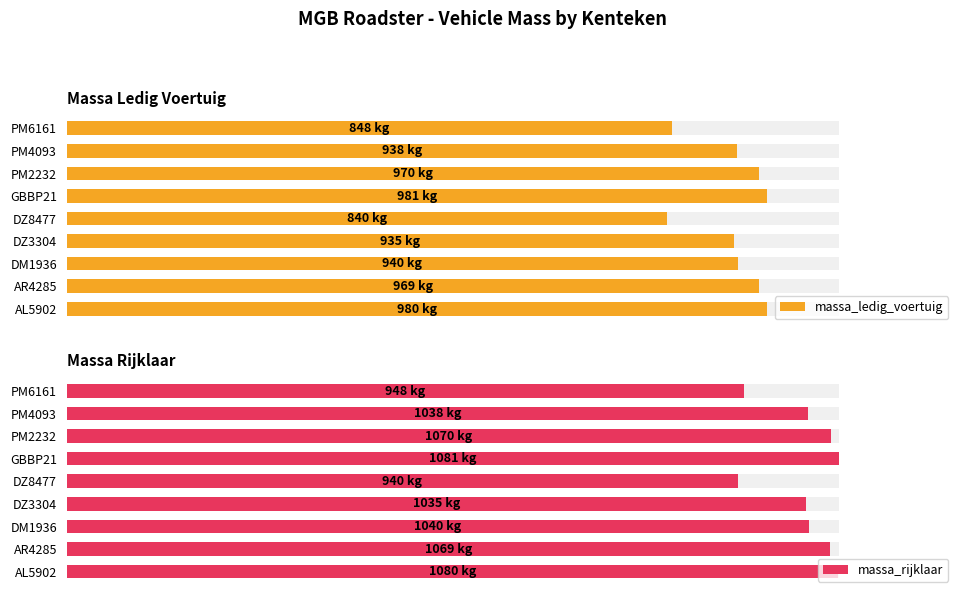

How many bars are there in total?

18